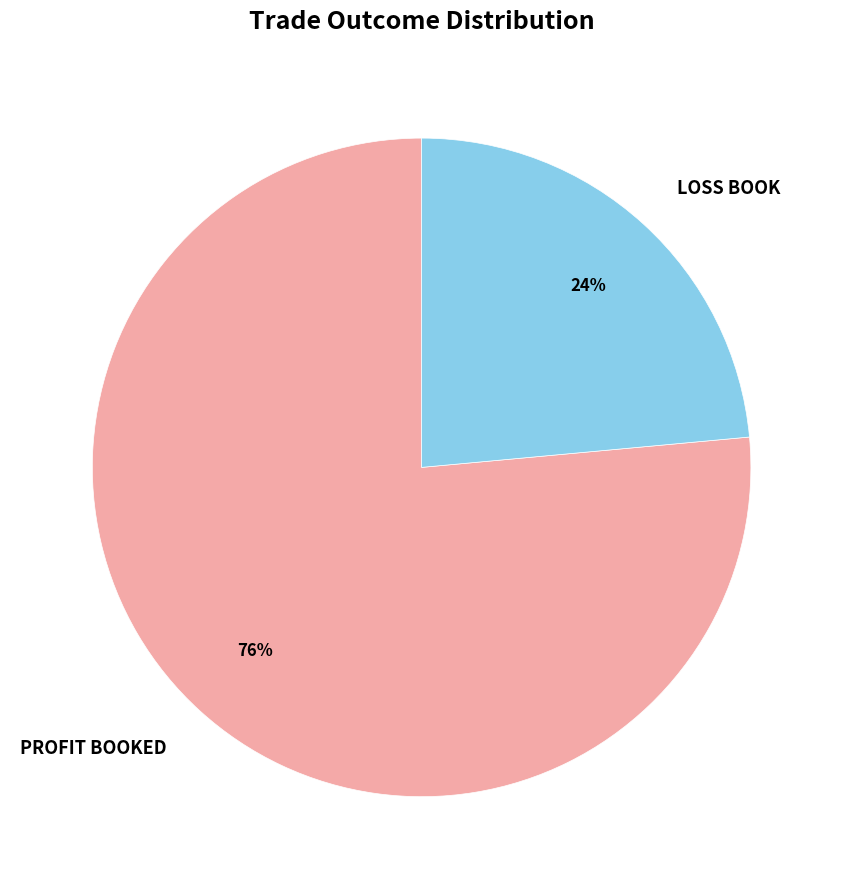

What is the majority slice?

PROFIT BOOKED